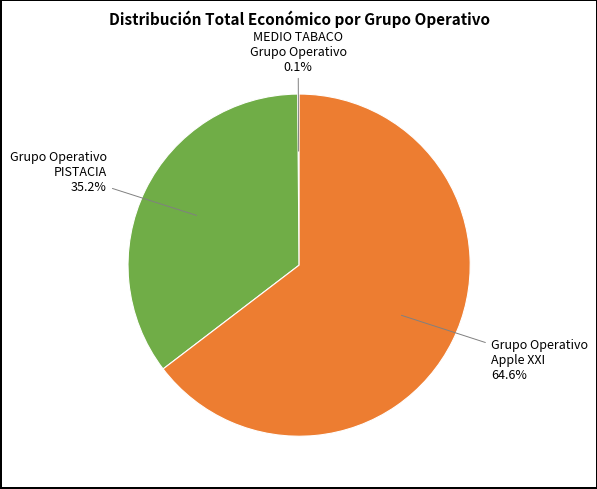

Is there a majority slice in this chart?

Yes